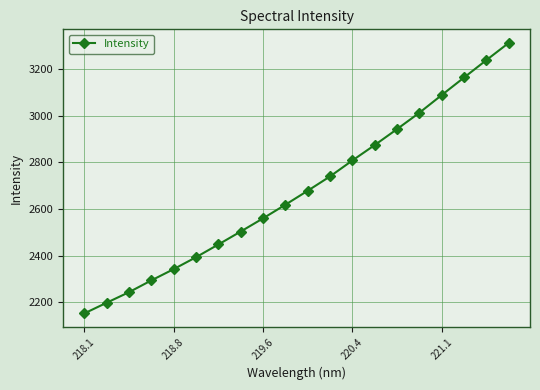

What is the smallest value displayed?

2152.2